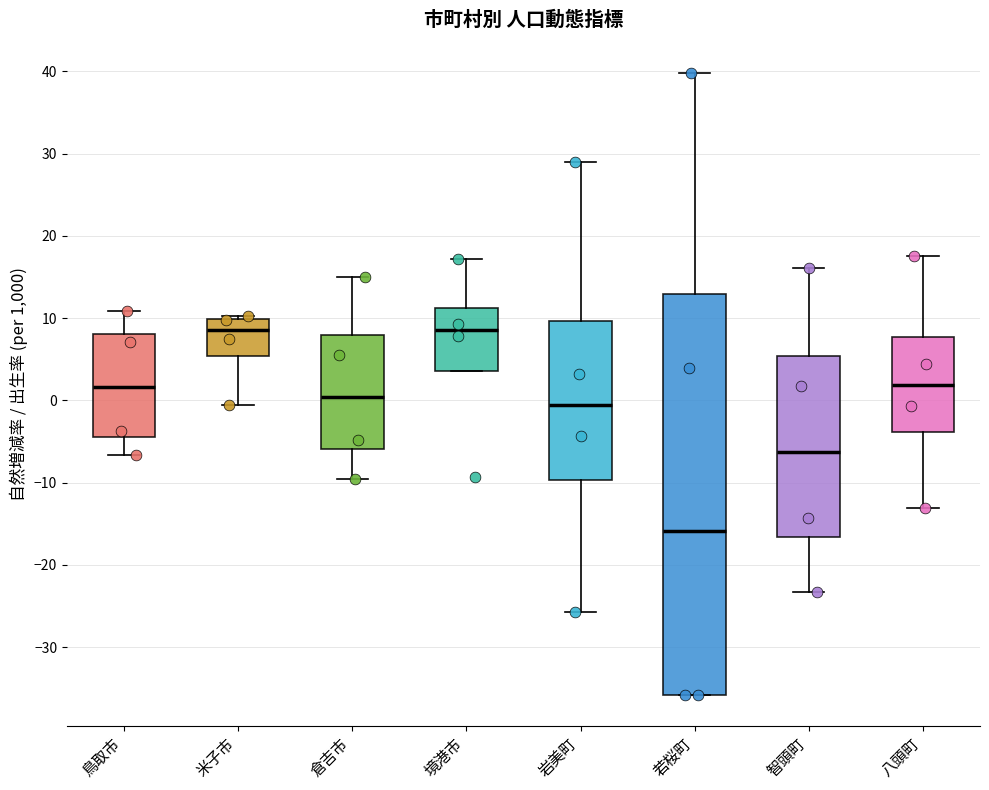

Reading left to right, read every box against the y-axis: the position of its median line, the range the box covers, and the ends of its whiskers. The values are not printed on the chart, so give them approximately, as read against the axis.

鳥取市: median 2, box -4 to 8, whiskers -7 to 11
米子市: median 9, box 5 to 10, whiskers -1 to 10 (just above the box's upper edge)
倉吉市: median 0, box -6 to 8, whiskers -10 to 15
境港市: median 9, box 4 to 11, whiskers 4 to 17
岩美町: median -1, box -10 to 10, whiskers -26 to 29
若桜町: median -16, box -36 to 13, whiskers -36 to 40
智頭町: median -6, box -17 to 5, whiskers -23 to 16
八頭町: median 2, box -4 to 8, whiskers -13 to 18